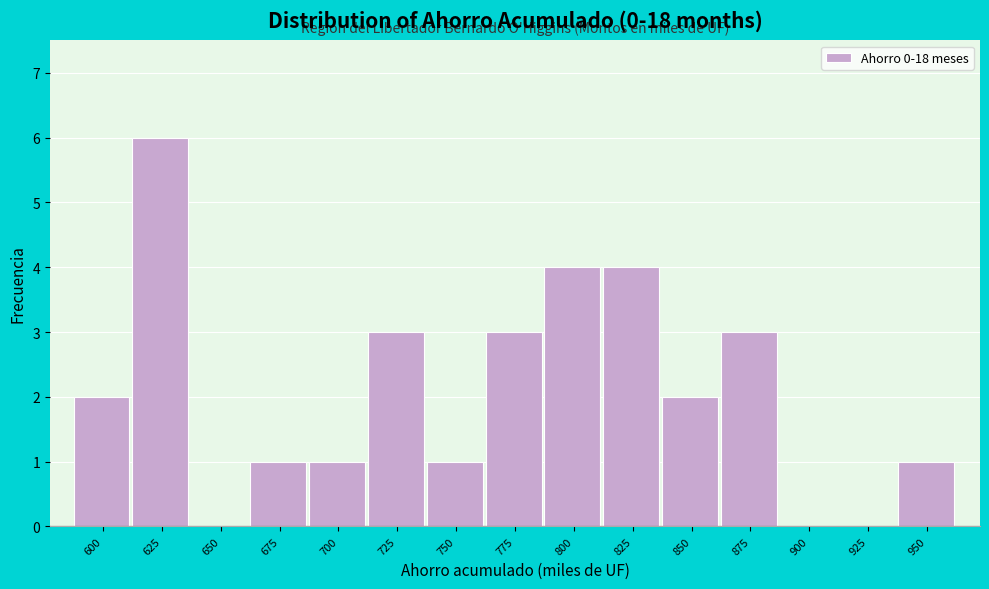

Reading left to right, what are all the values shown in this chart?

600=2	625=6	650=0	675=1	700=1	725=3	750=1	775=3	800=4	825=4	850=2	875=3	900=0	925=0	950=1